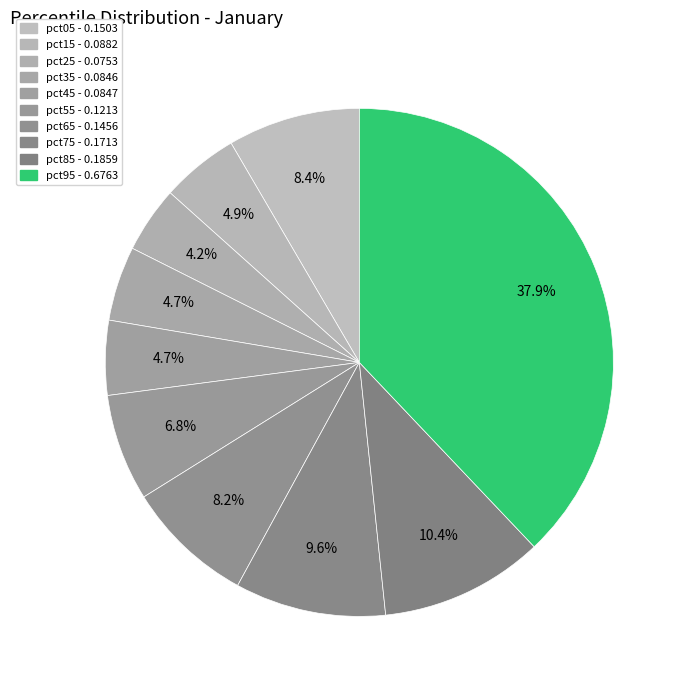

How many slices are in this pie chart?

10